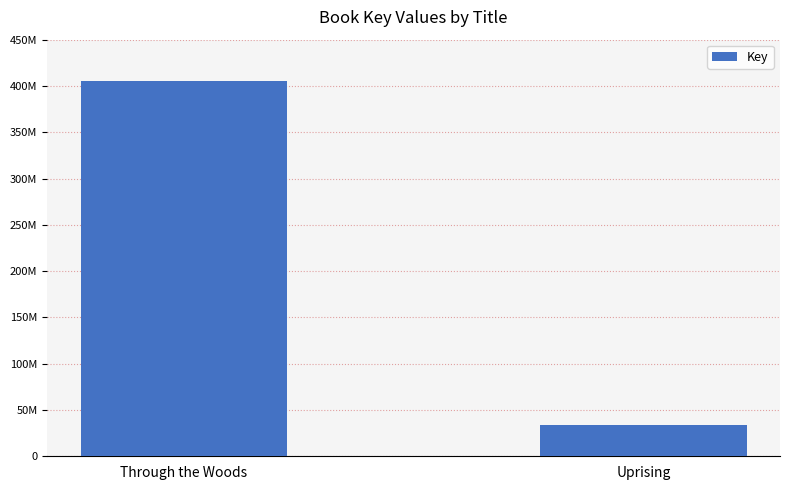

What is the sum of all values?

438973240